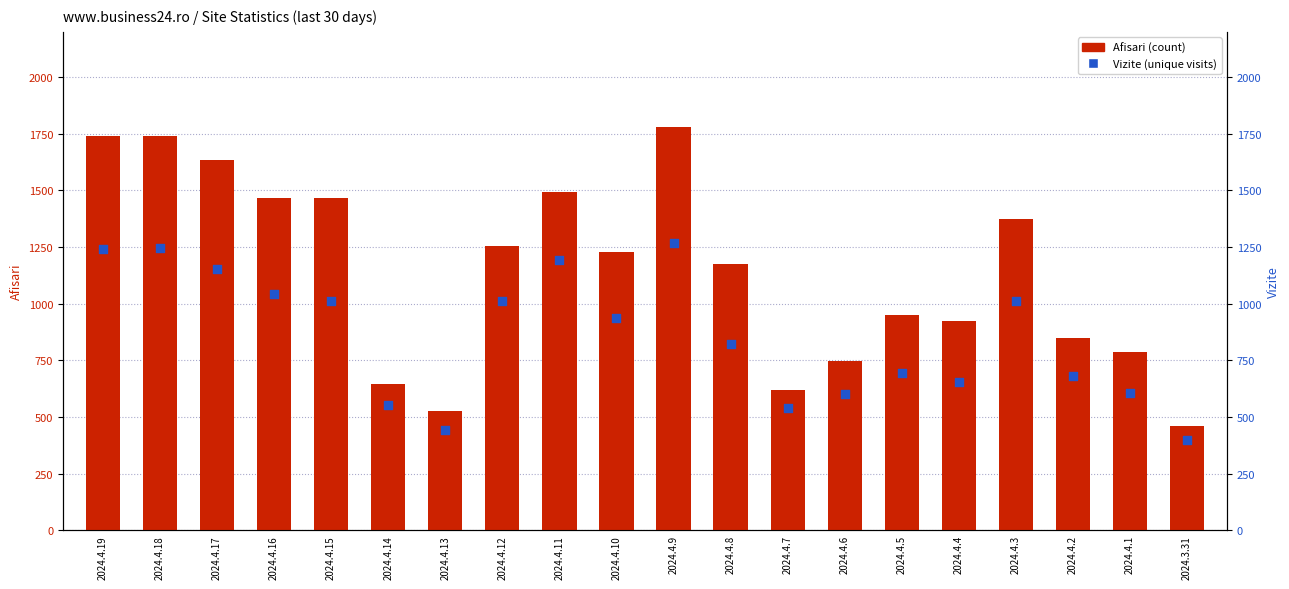

What is the total value across all series at 2024.4.15?

2481